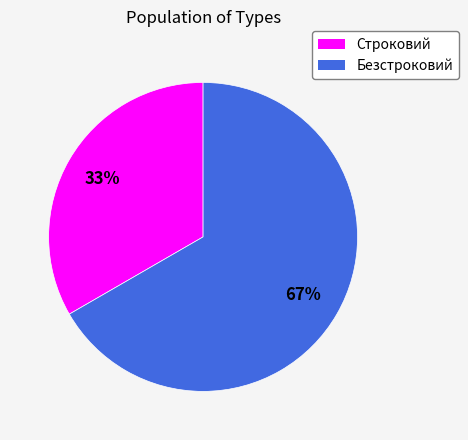

To the nearest percent, what is the combined percentage of Строковий and Безстроковий?

100%